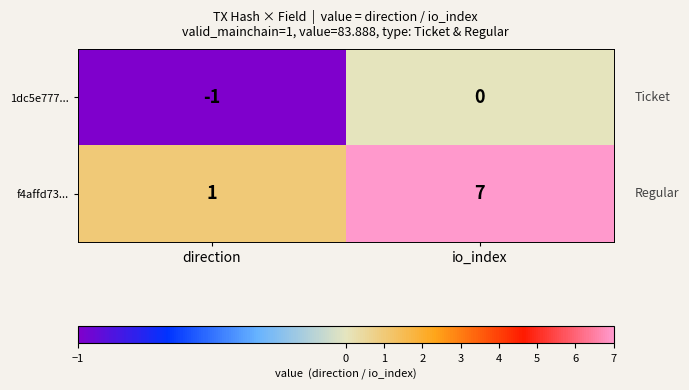

At which category does the chart reach its minimum across all series?

direction